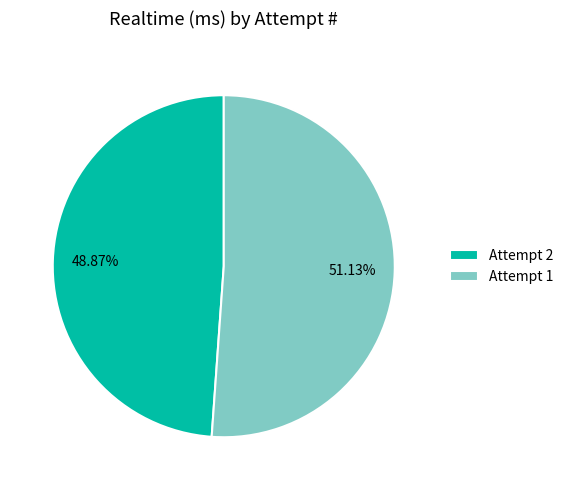

Does Attempt 1 account for over 50% of the chart?

Yes